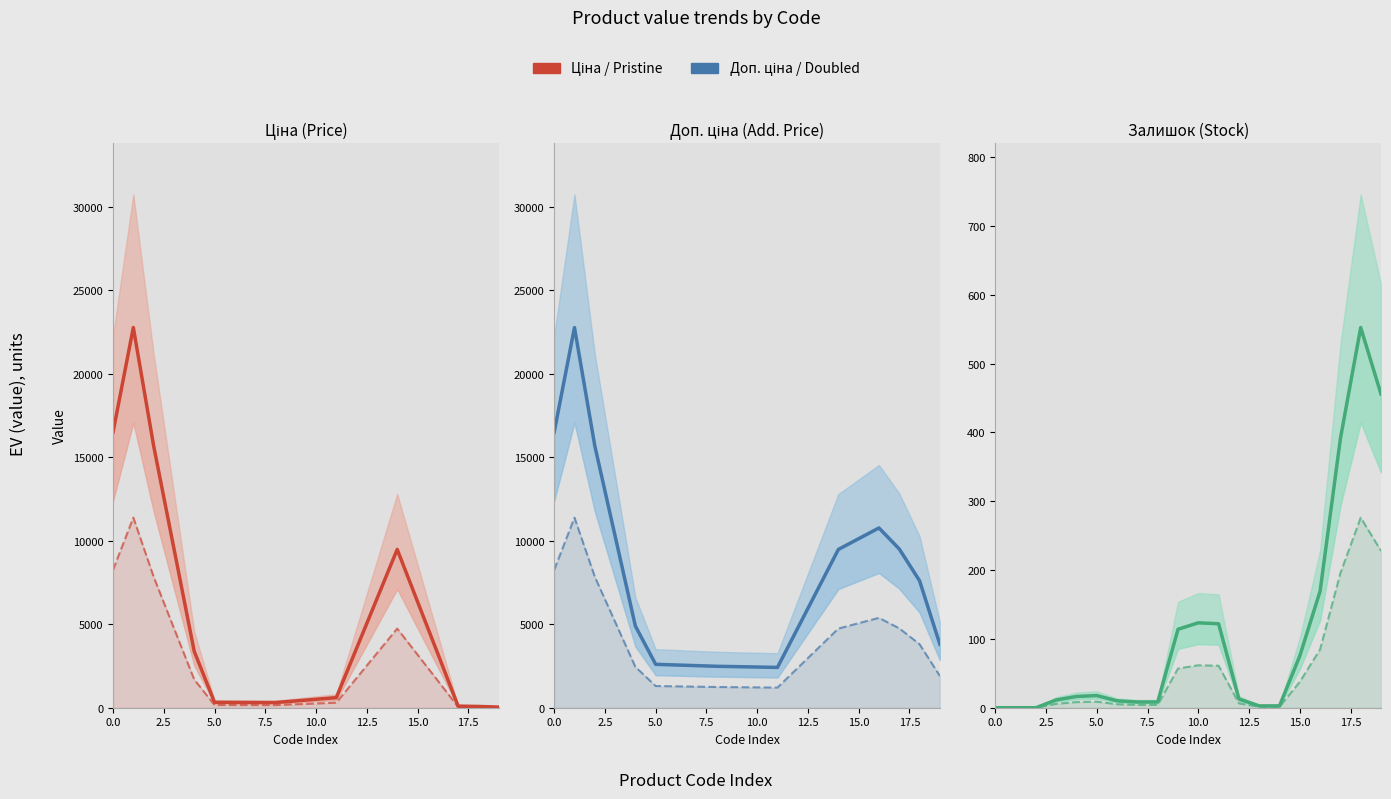

Rank the series by their average value, from lowest to highest.

Залишок, Ціна, Доп. ціна